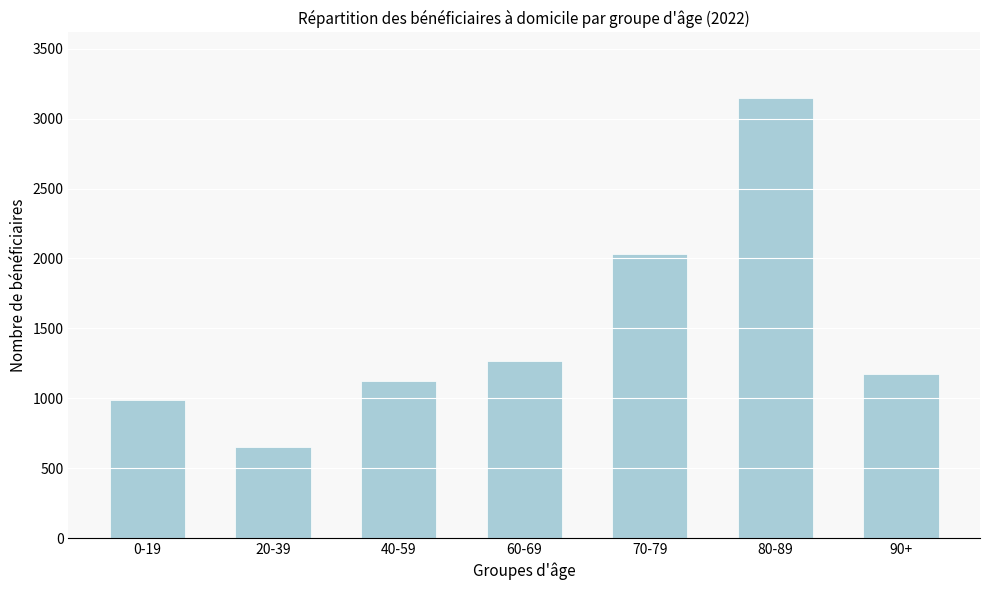

Reading left to right, extract all data points from this chart.

0-19=988	20-39=648	40-59=1121	60-69=1264	70-79=2035	80-89=3145	90+=1175